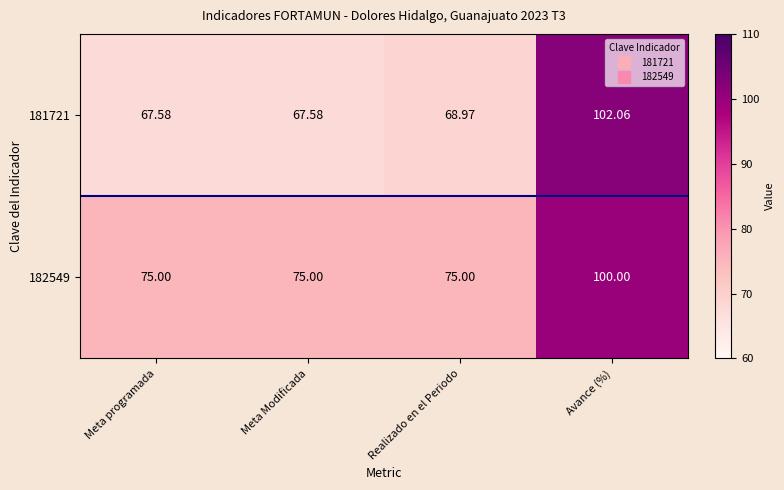

Is the value of 182549 at Meta Modificada greater than the value of 181721 at Avance (%)?

No